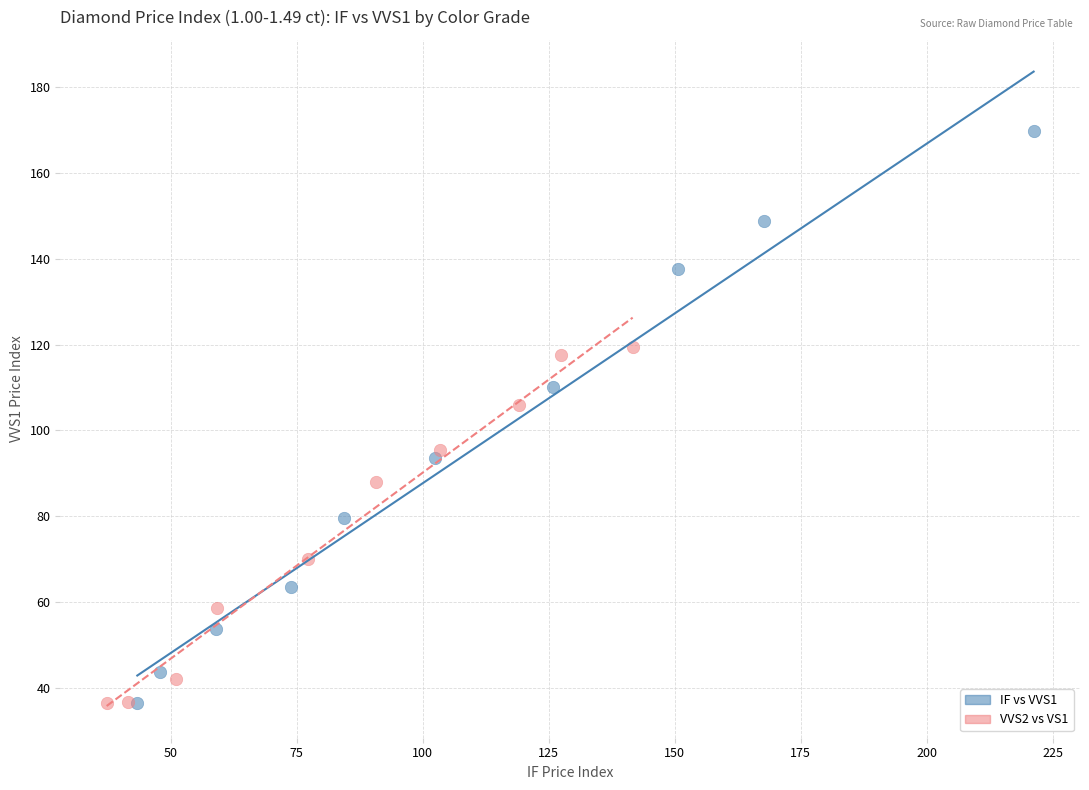

Which series has the largest Y range (max minus min)?

IF vs VVS1